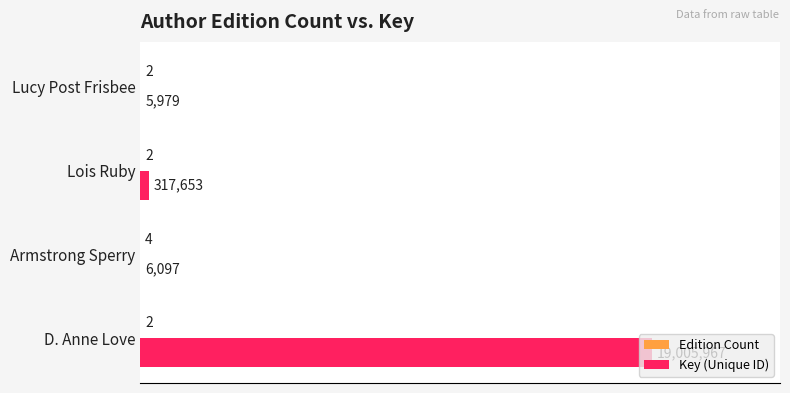

Which series has the widest spread of values?

Key (Unique ID)